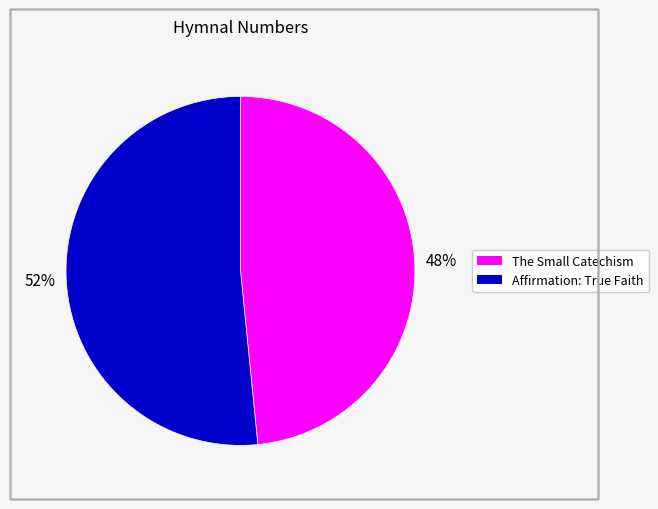

What is the majority slice?

Affirmation: True Faith